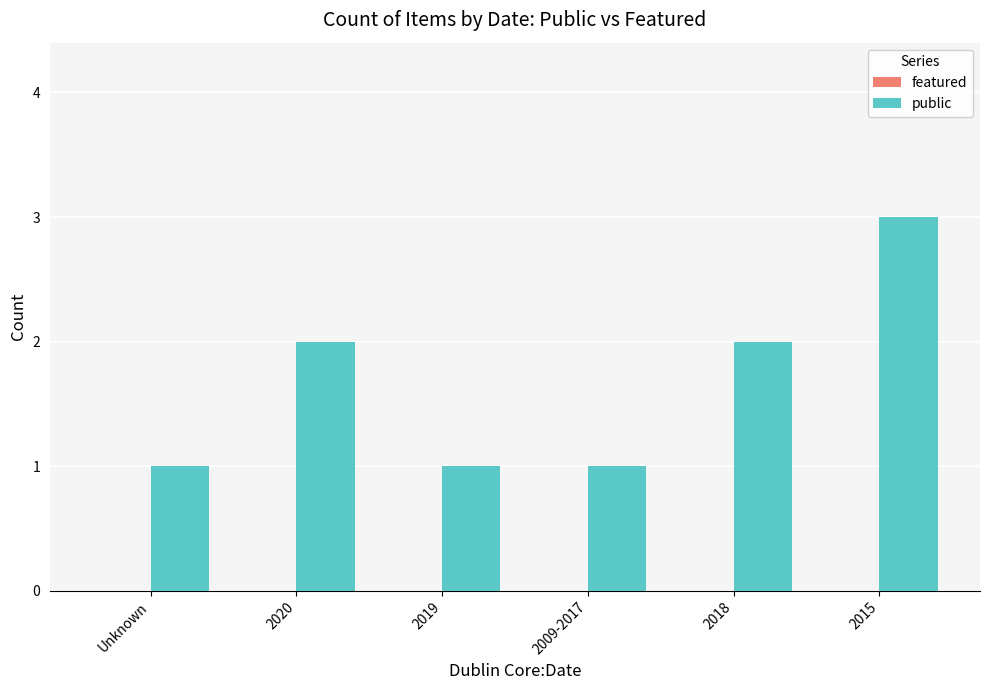

What is the greatest value displayed?

3